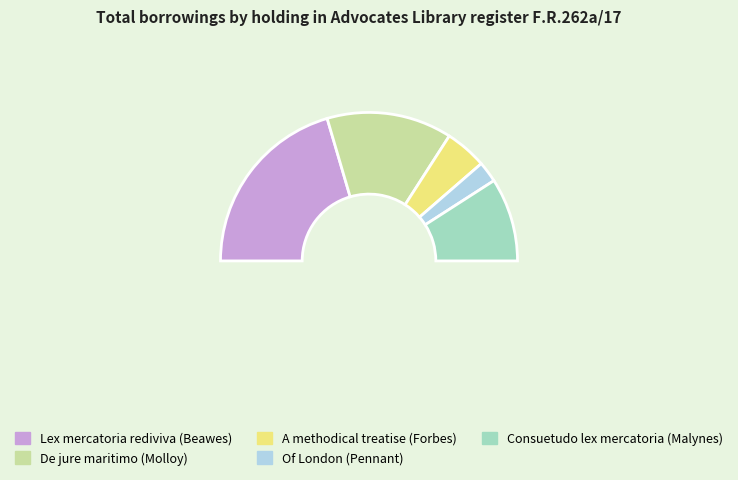

What portion of the pie excludes Of London (Pennant)?

95.5%